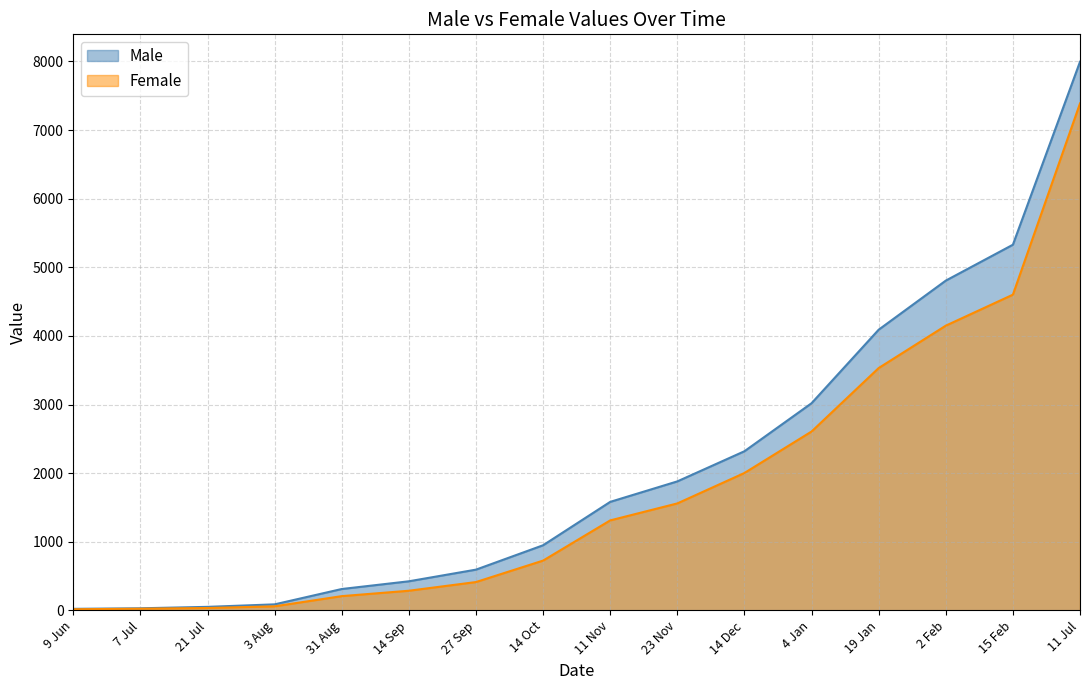

True or false: Female and Male intersect in this chart.

False